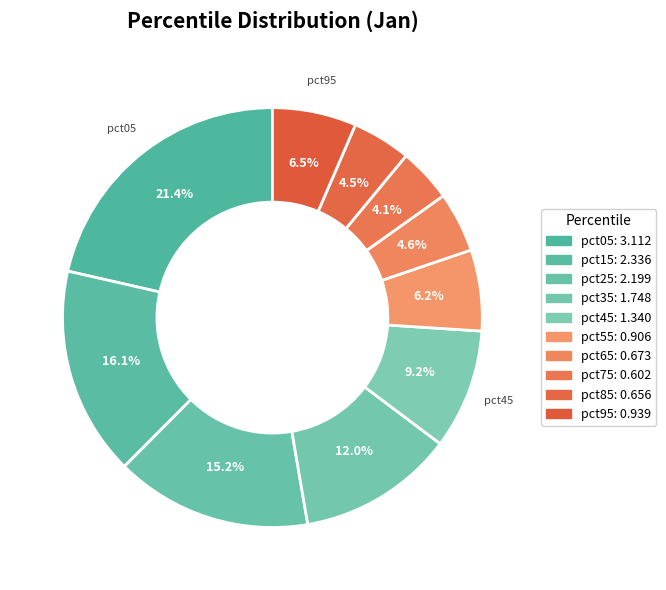

Rank the categories by value from lowest to highest.

pct75, pct85, pct65, pct55, pct95, pct45, pct35, pct25, pct15, pct05